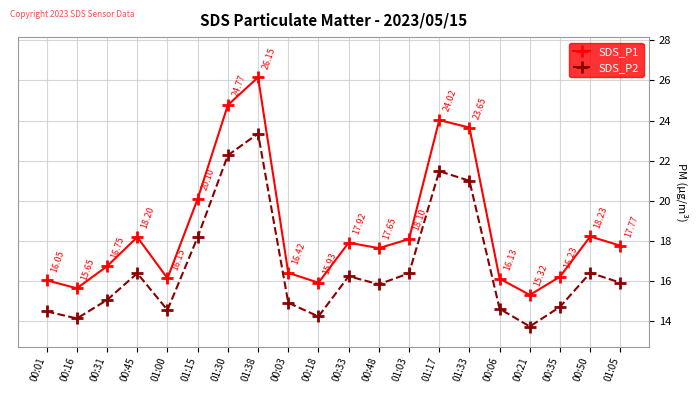

How many interior local peaks does the SDS_P2 series have?

5